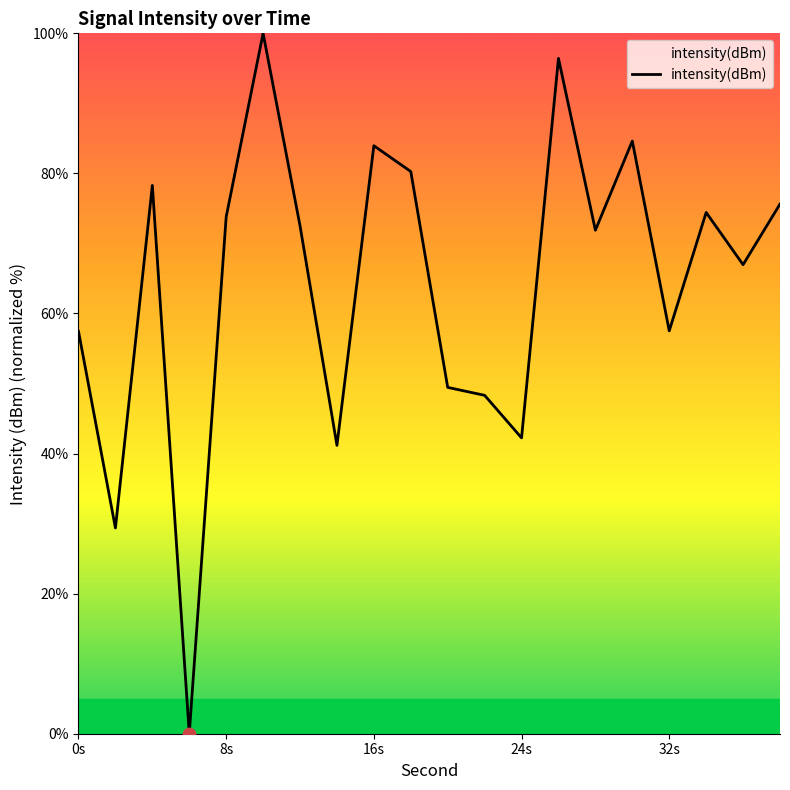

What is the greatest value displayed?

100.0